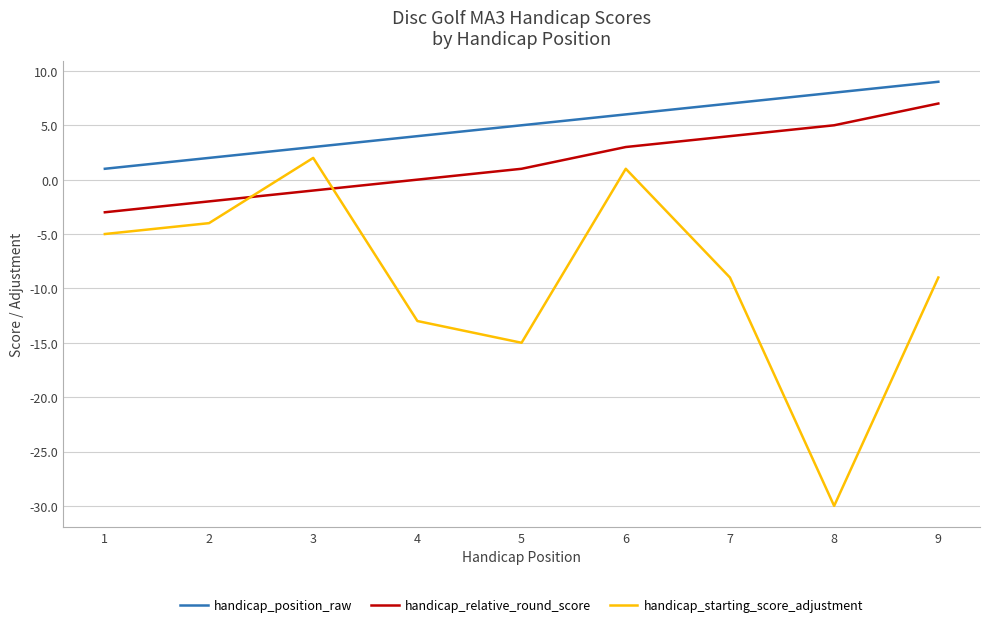

The handicap_relative_round_score series shows 7 at 9. True or false?

True